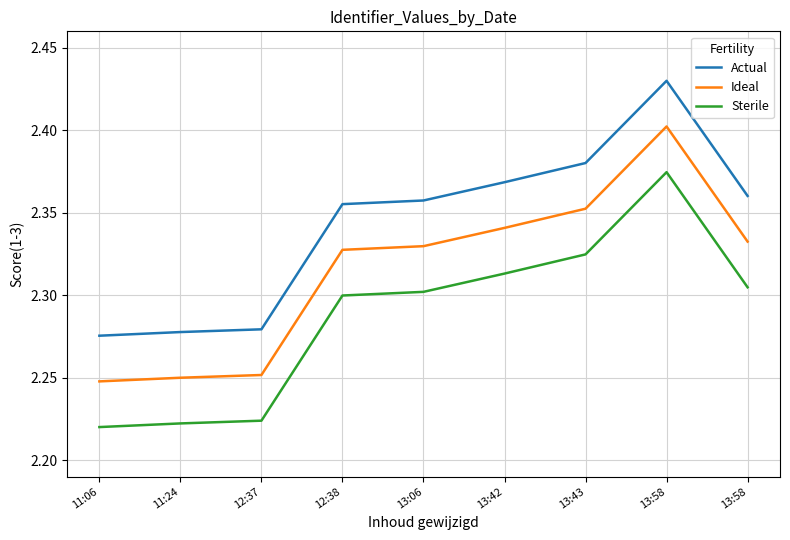

True or false: Sterile has a value of 0.6 at 12:38.

False